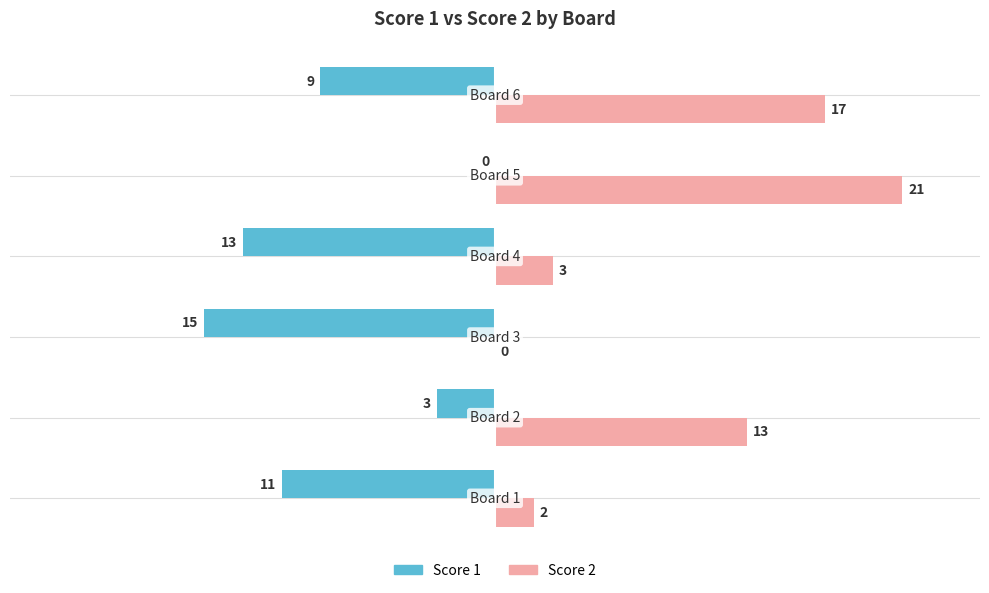

Which series has the largest total across all categories?

Score 2